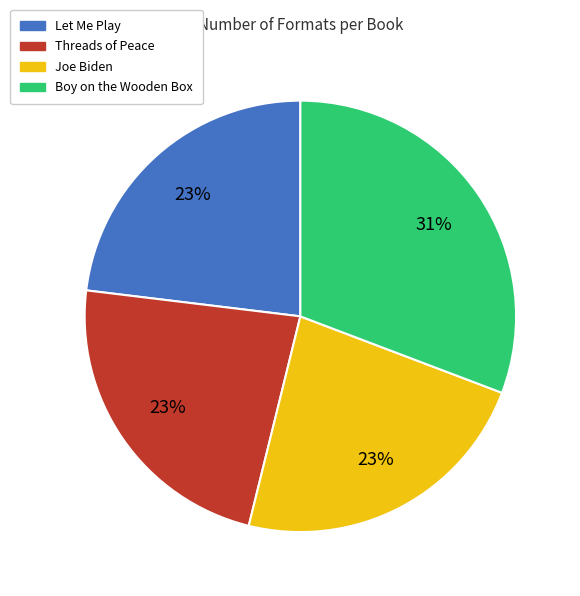

Does Boy on the Wooden Box represent more than half of the total?

No